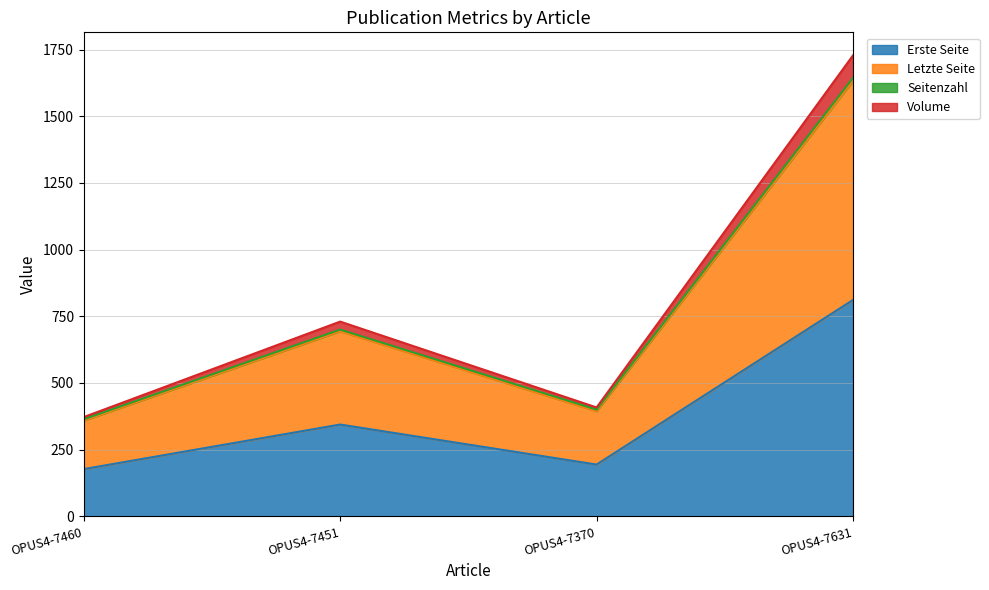

What is the maximum value shown in the chart?

1728